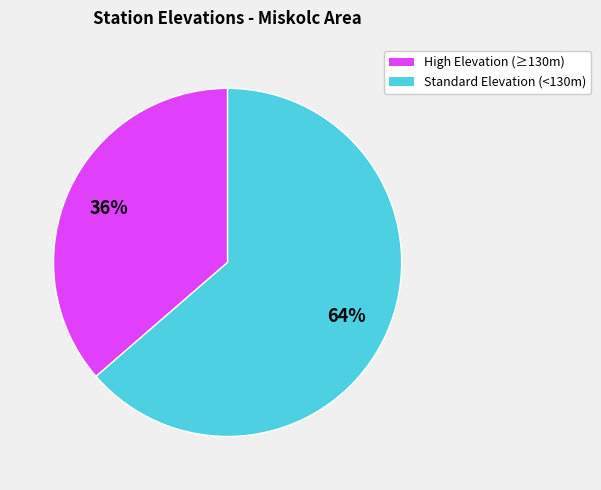

To the nearest percent, what is the average slice percentage?

50%